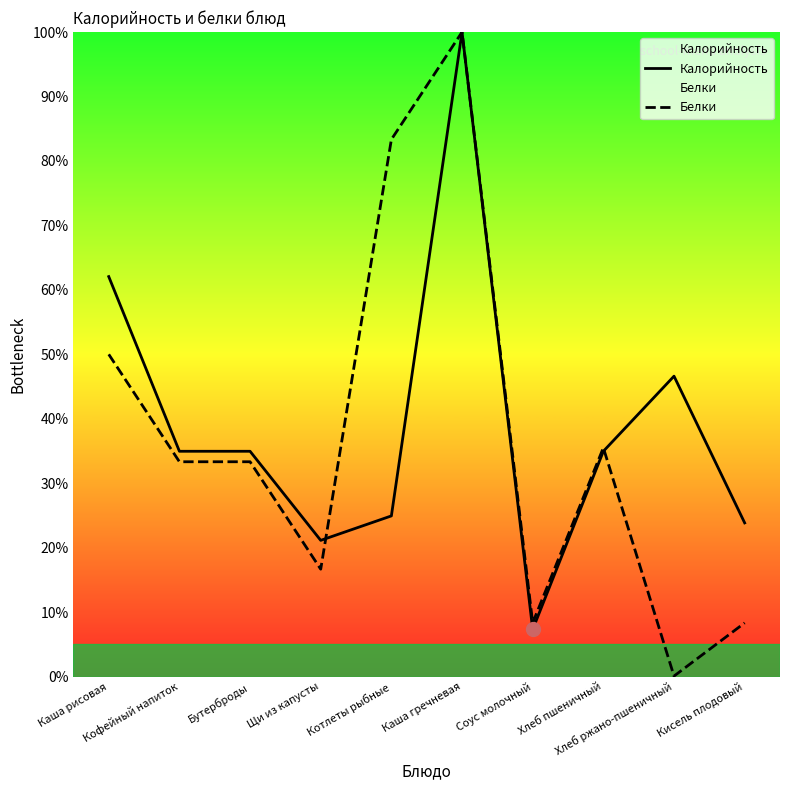

Is the value of Белки at Соус молочный greater than the value of Калорийность at Бутерброды?

No